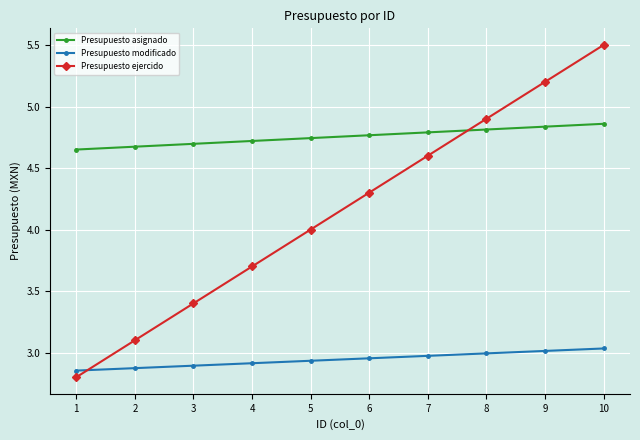

What is the sum of the Presupuesto asignado values at 3 and 10?

9.6